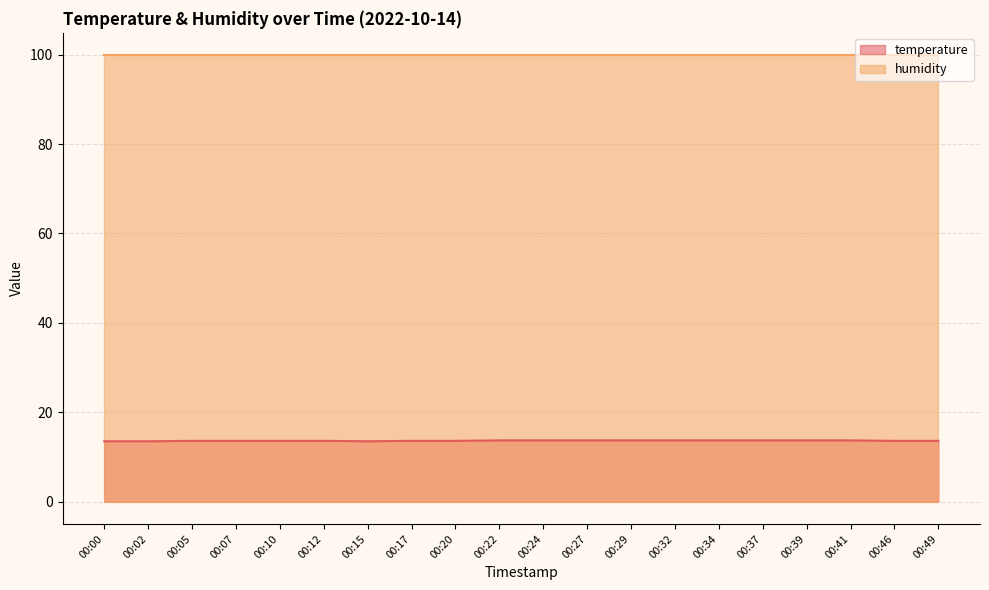

How many series are shown in this chart?

2